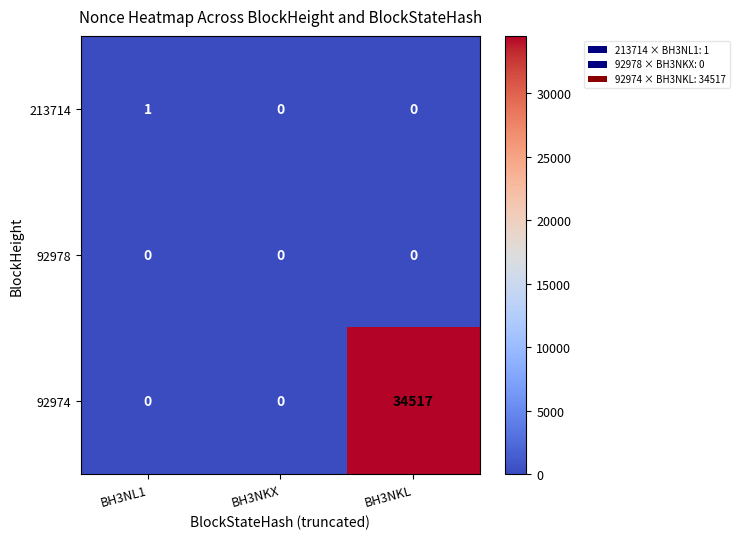

What is the total value across all series at BH3NKL?

34517